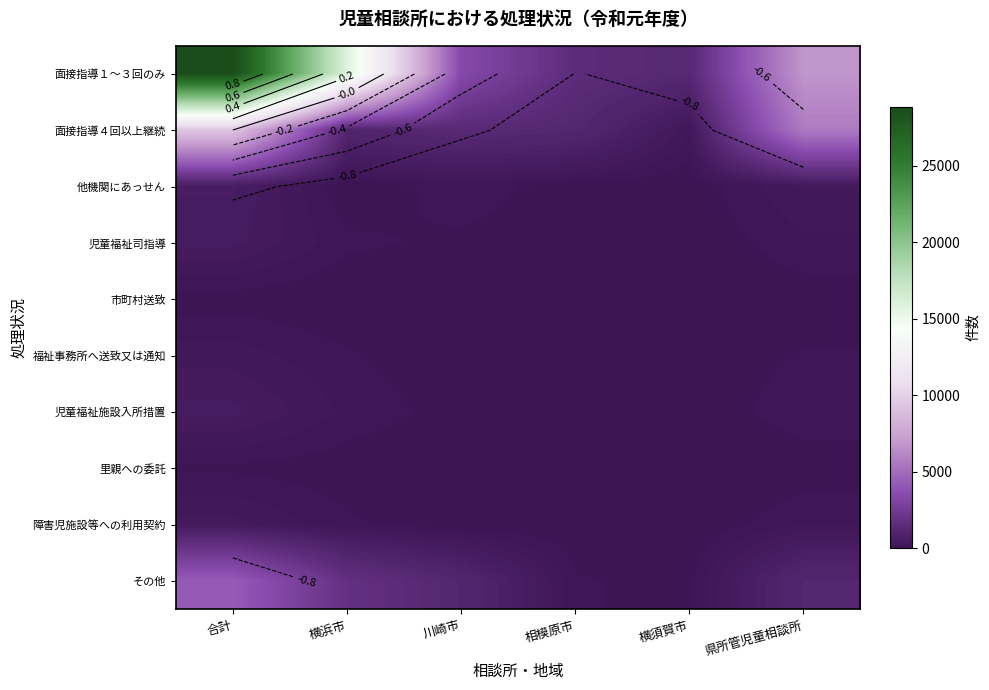

The 児童福祉司指導 series shows 10 at 横須賀市. True or false?

True